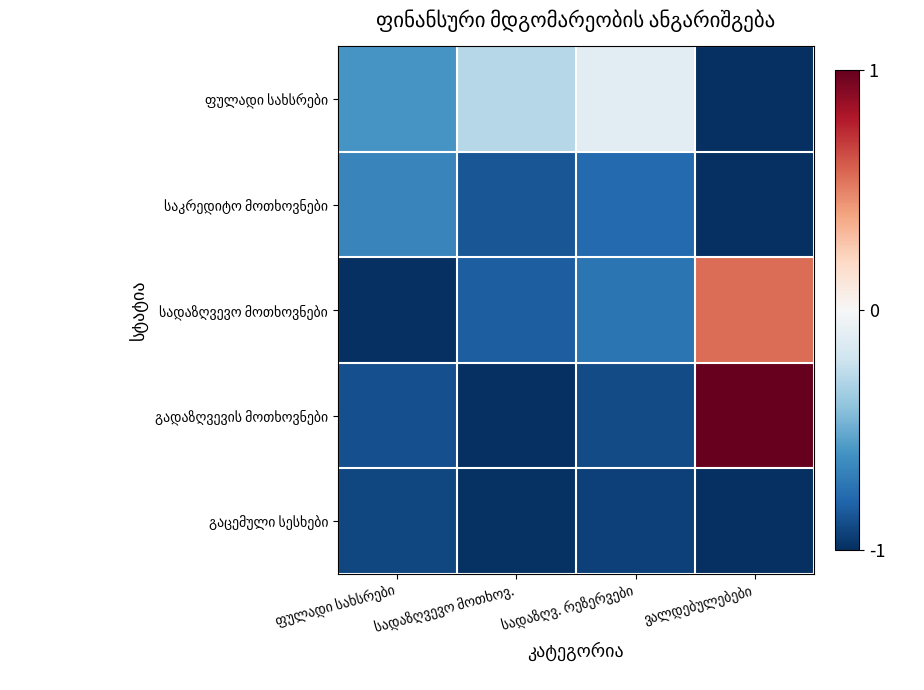

Which category has the lowest value across all series?

ვალდებულებები